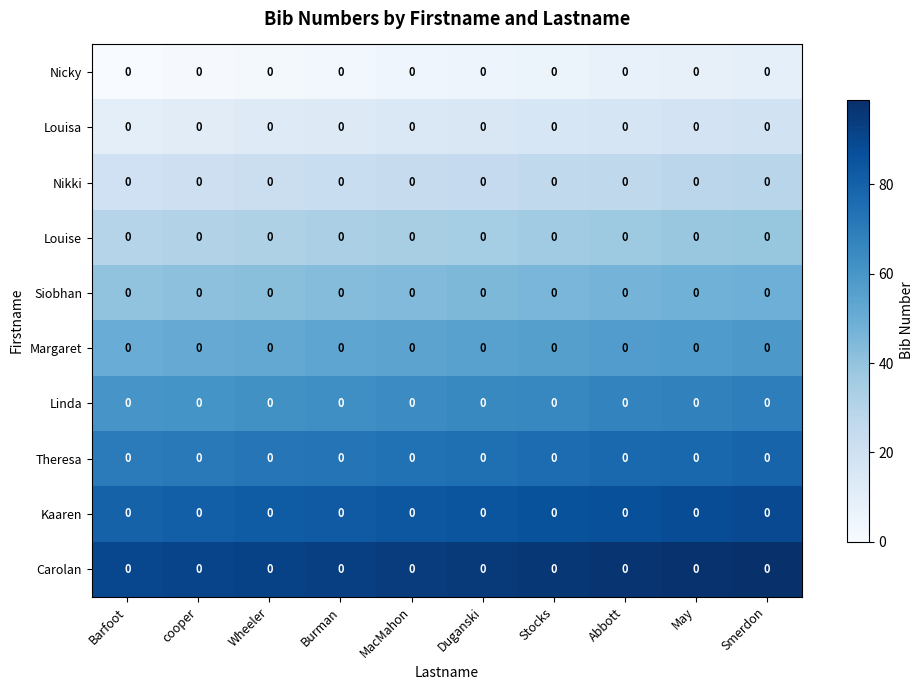

What is the total value across all series at Stocks?

510